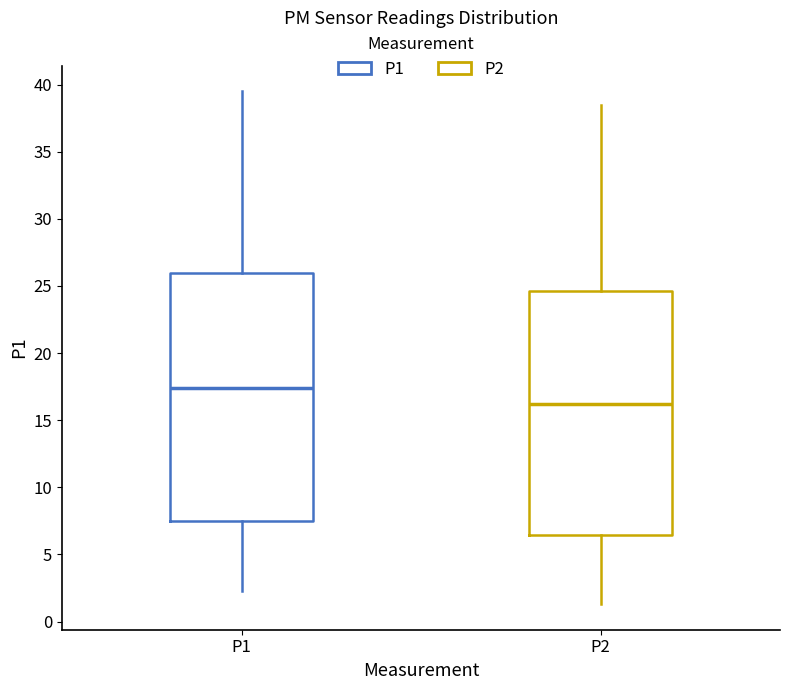

Which box has the highest median line?

P1